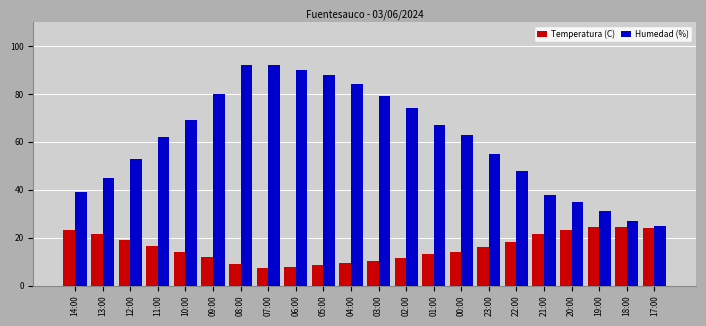

Which series changed the most between 03:00 and 19:00?

Humedad (%)